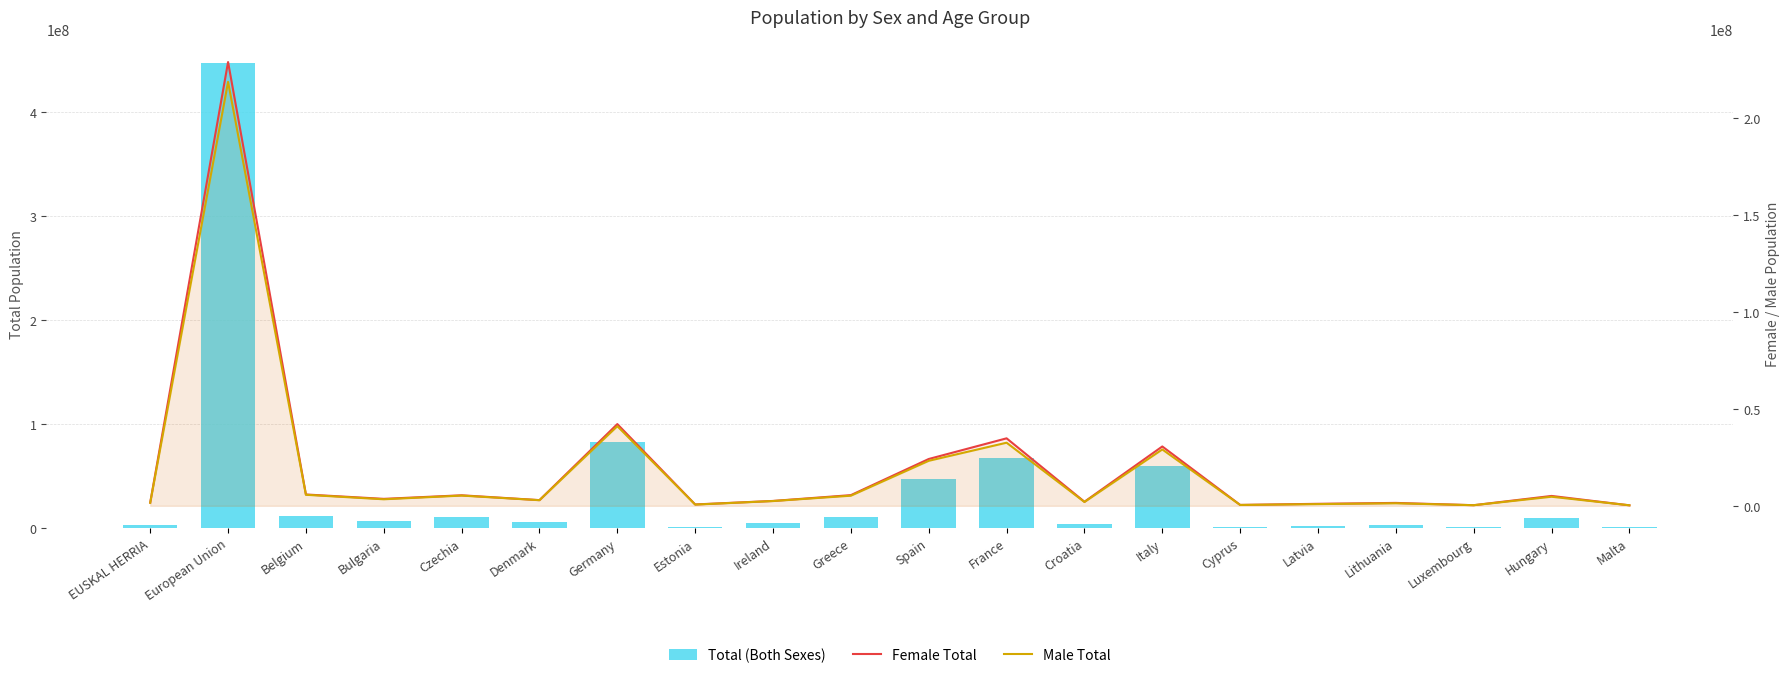

Which series has the largest total across all categories?

Total (Both Sexes)